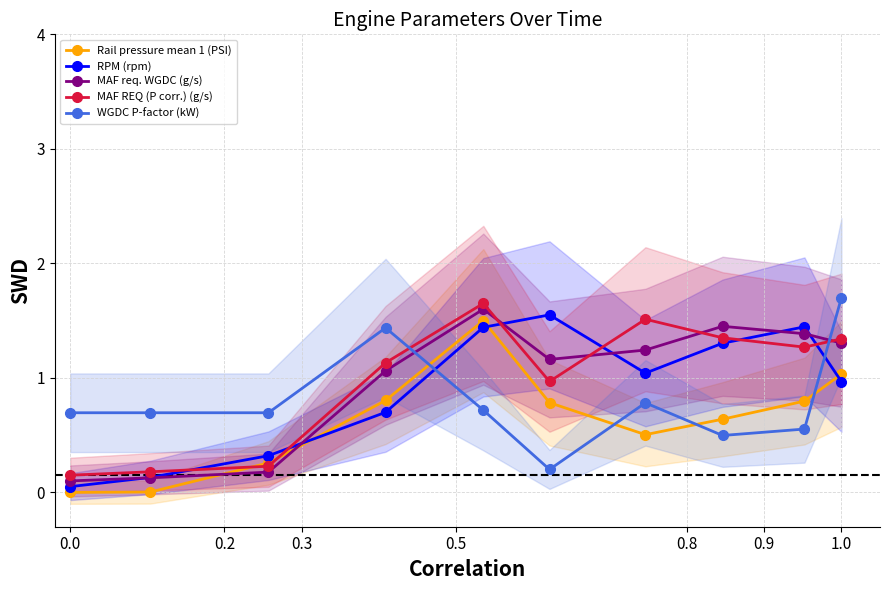

True or false: MAF REQ (P corr.) (g/s) has more than 1 points higher than both neighbors.

True